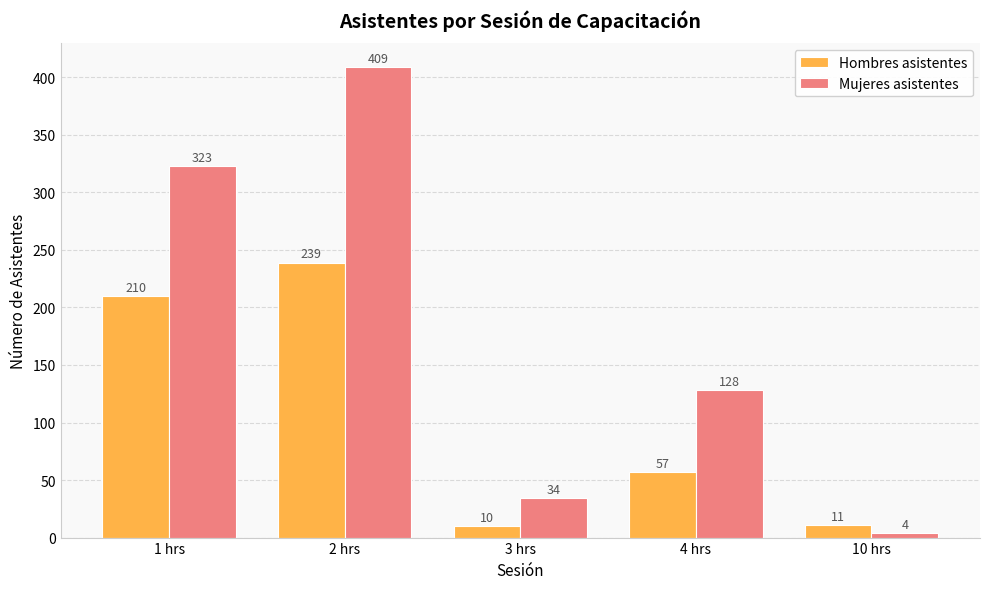

List the labels in order of Mujeres asistentes value, smallest first.

10 hrs, 3 hrs, 4 hrs, 1 hrs, 2 hrs